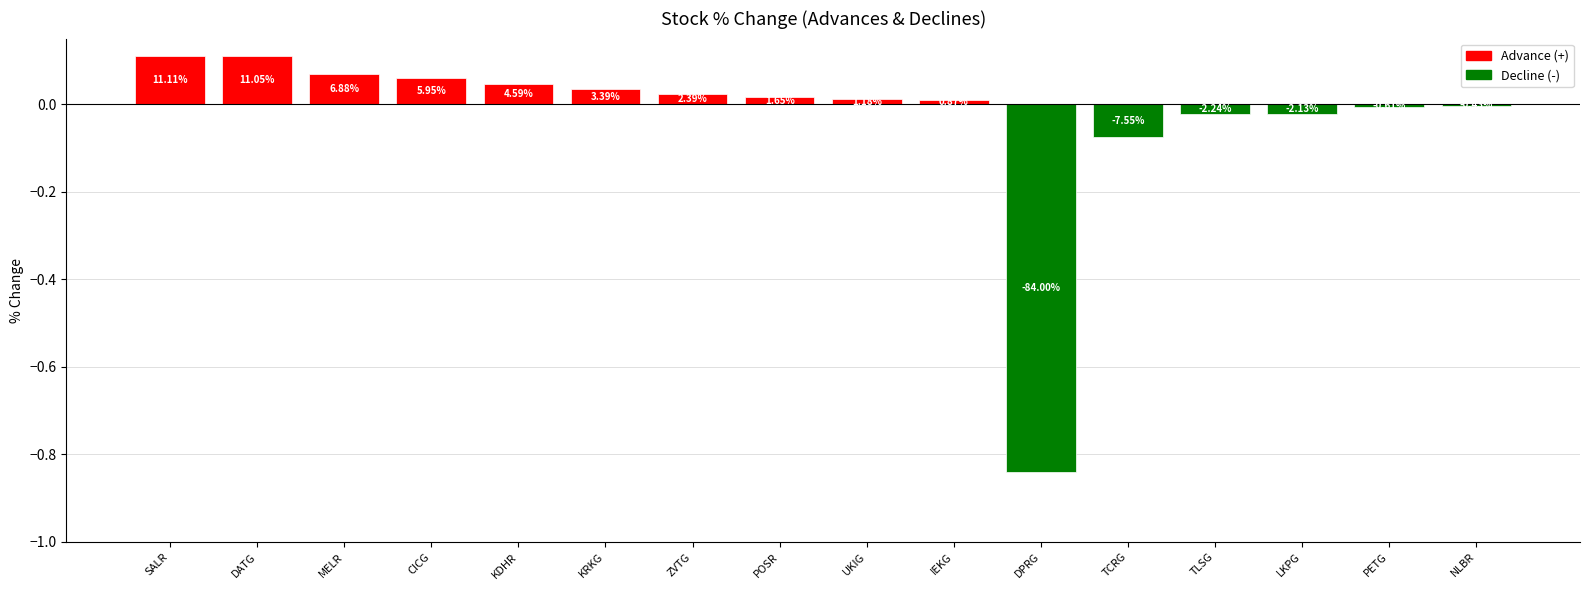

Does the chart contain any negative values?

Yes